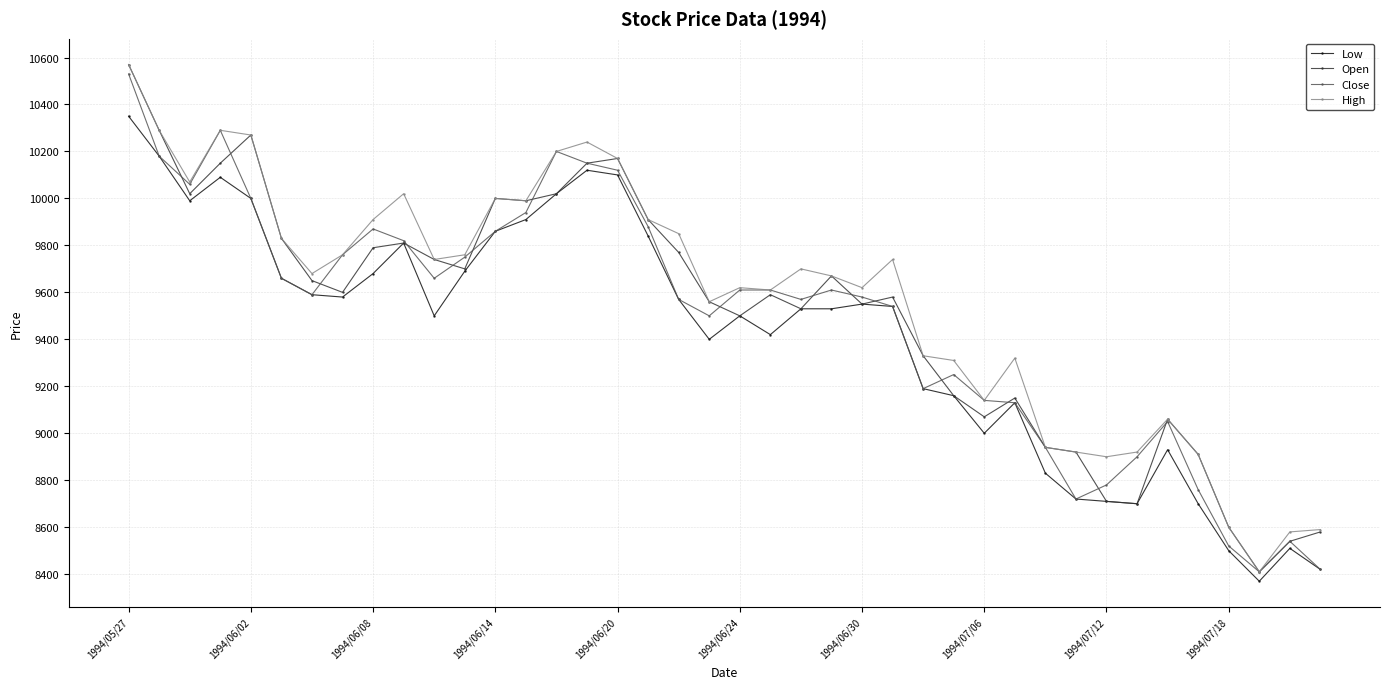

What is the minimum value shown in the chart?

8370